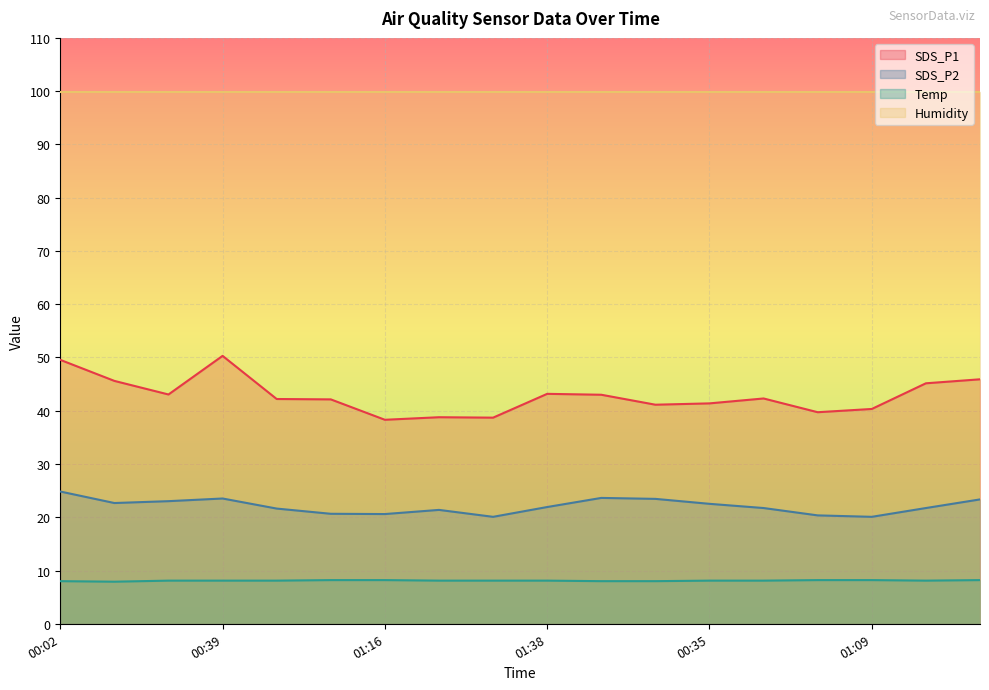

Where is SDS_P2 nearest to the value 22?

01:38